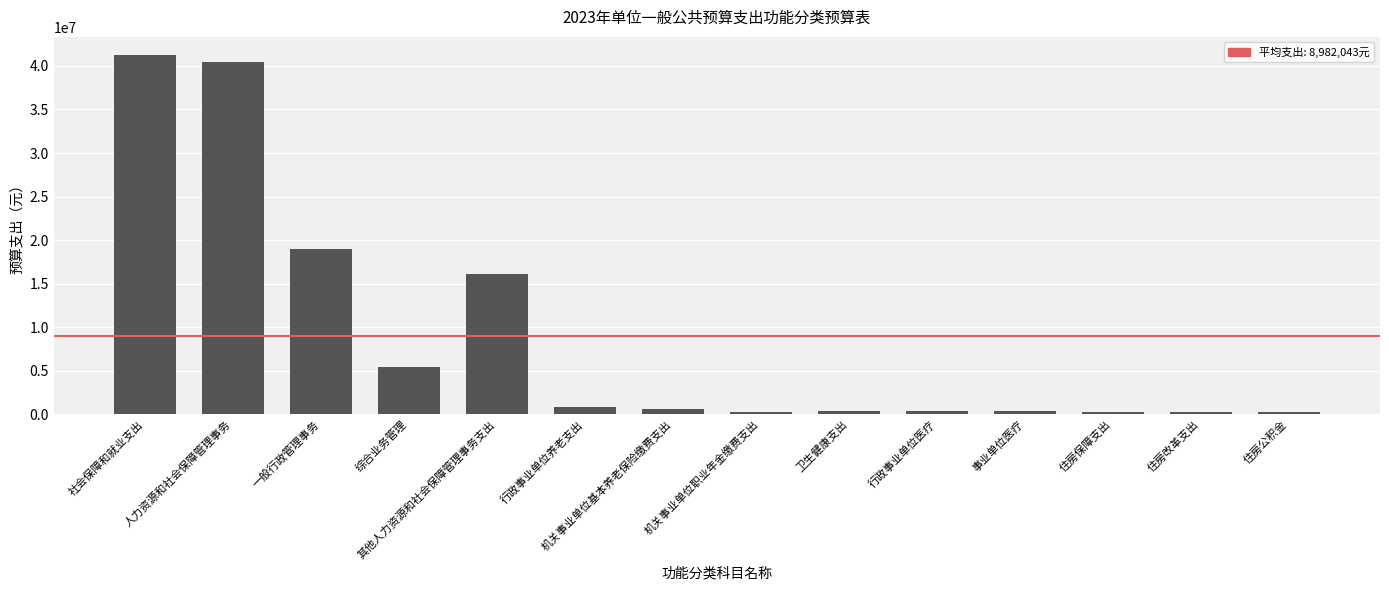

Which has a higher value, 行政事业单位养老支出 or 行政事业单位医疗?

行政事业单位养老支出